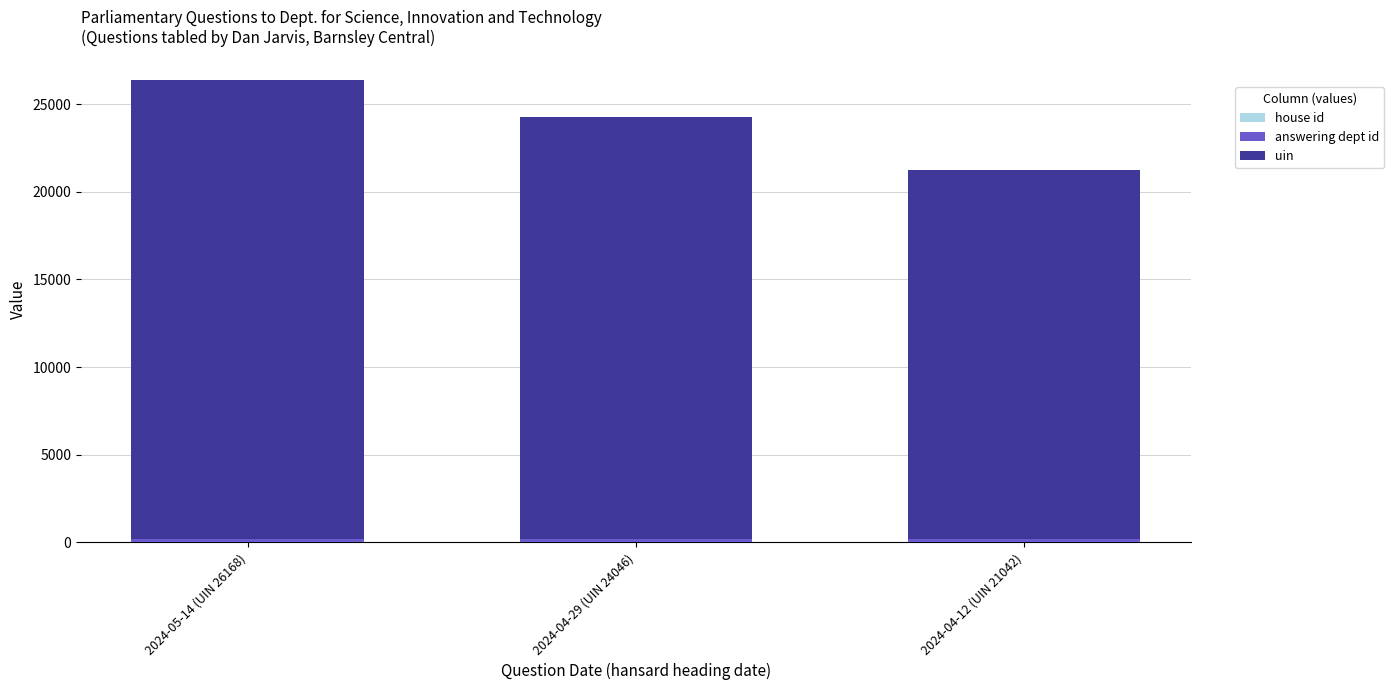

At which category is the sum across all series the highest?

2024-05-14 (UIN 26168)